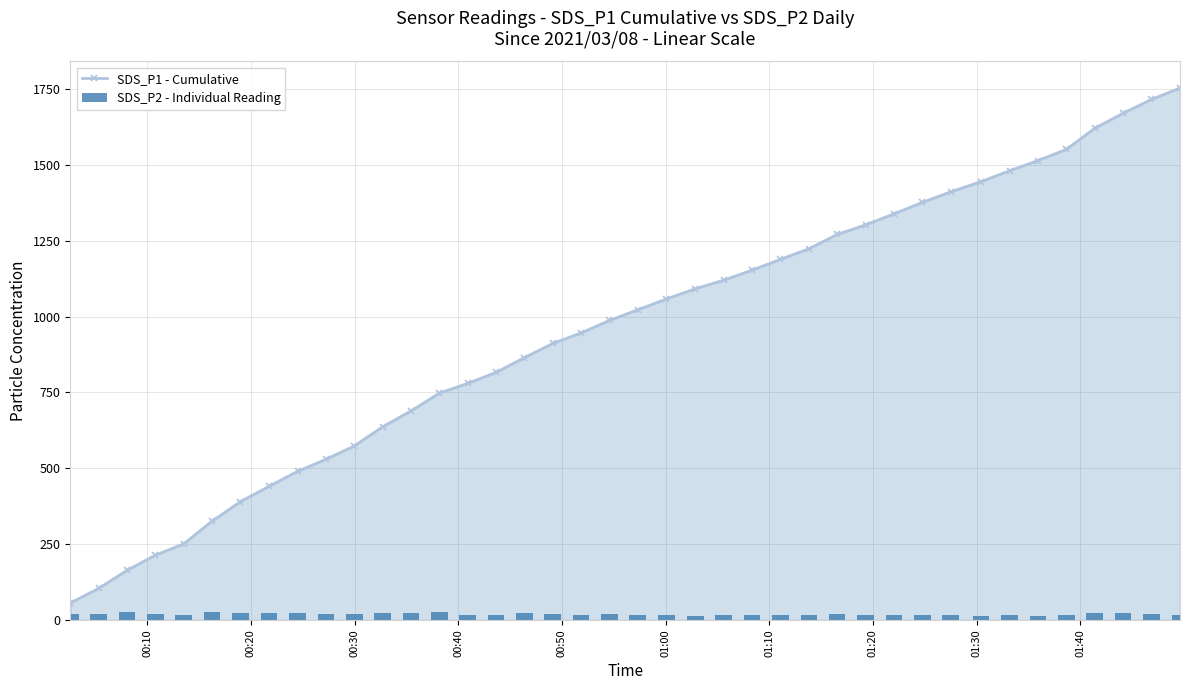

What is the value of the SDS_P1 - Cumulative point at the 14th from the left?

747.4